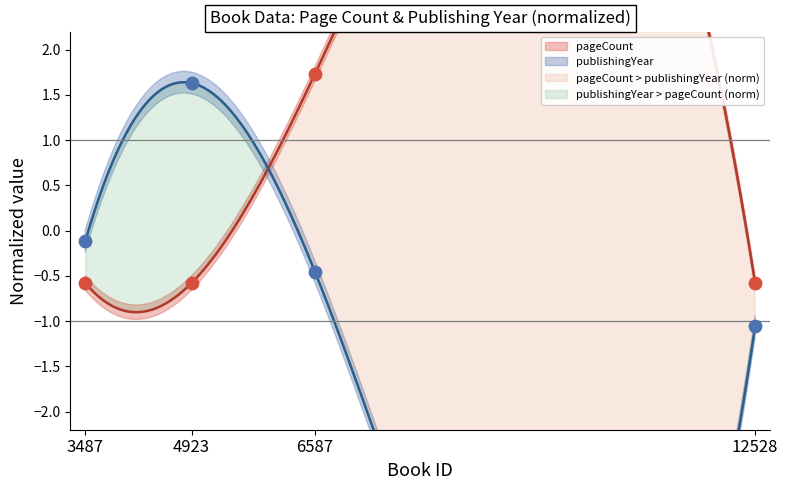

At which category is the sum across all series the highest?

6587